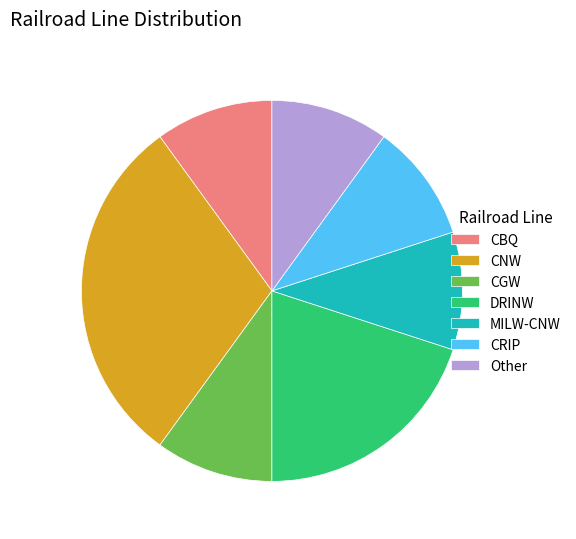

What is the largest slice in the pie chart?

CNW